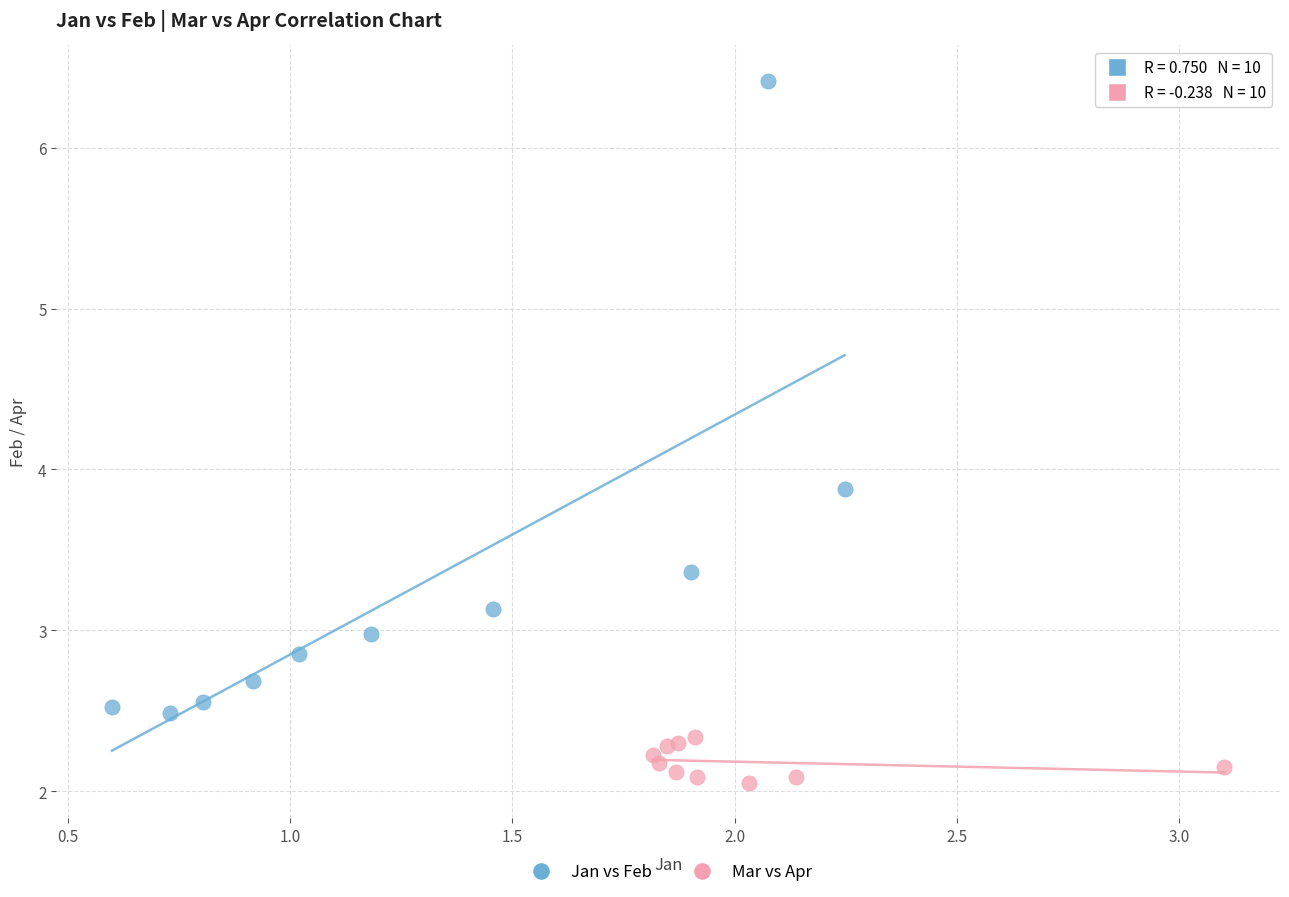

Which series has the largest Y range (max minus min)?

Jan vs Feb